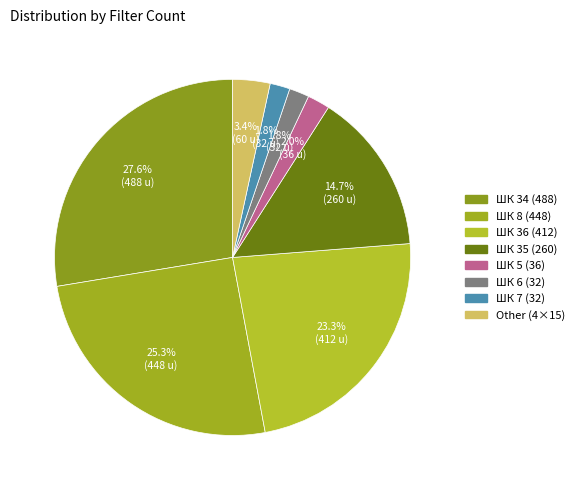

How many slices are in this pie chart?

8